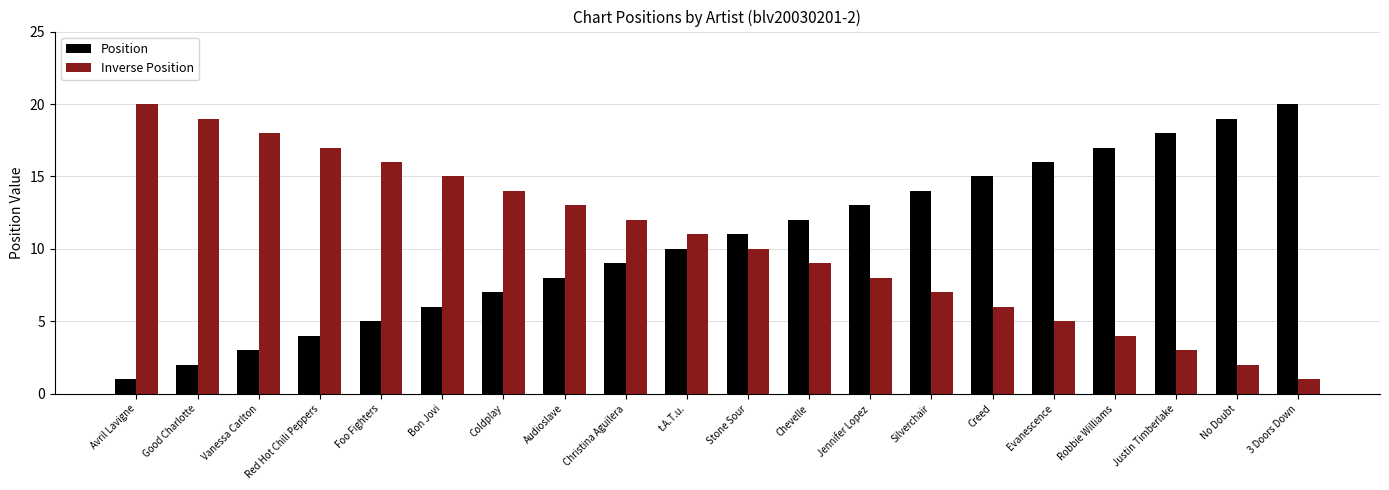

Is the value of Inverse Position at Avril Lavigne greater than the value of Position at Jennifer Lopez?

Yes